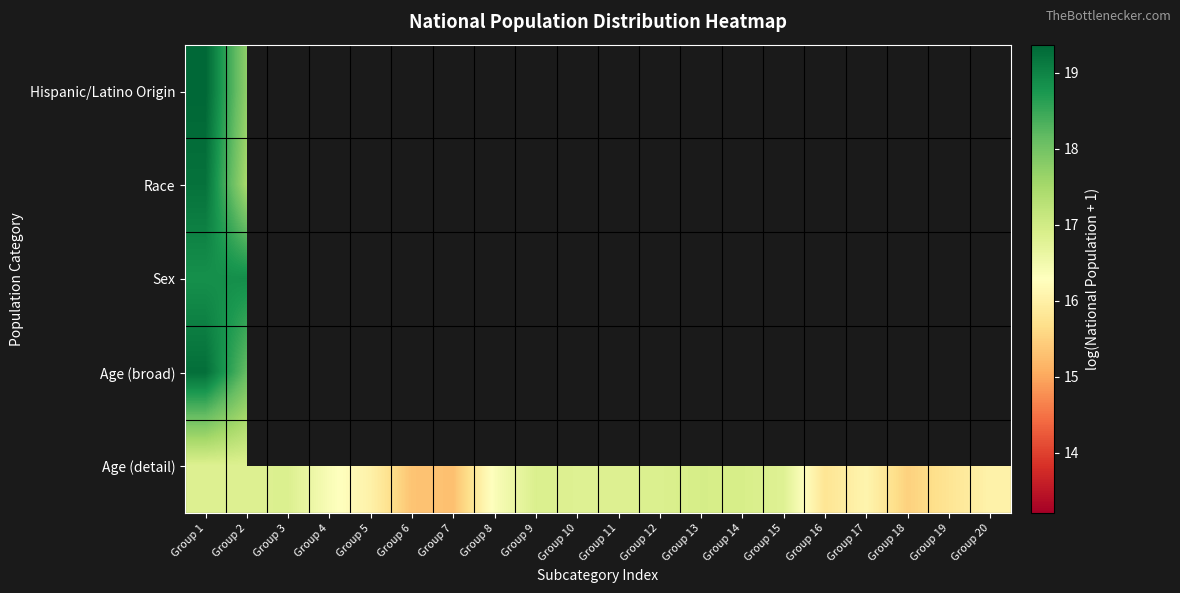

How many series are shown in this chart?

5